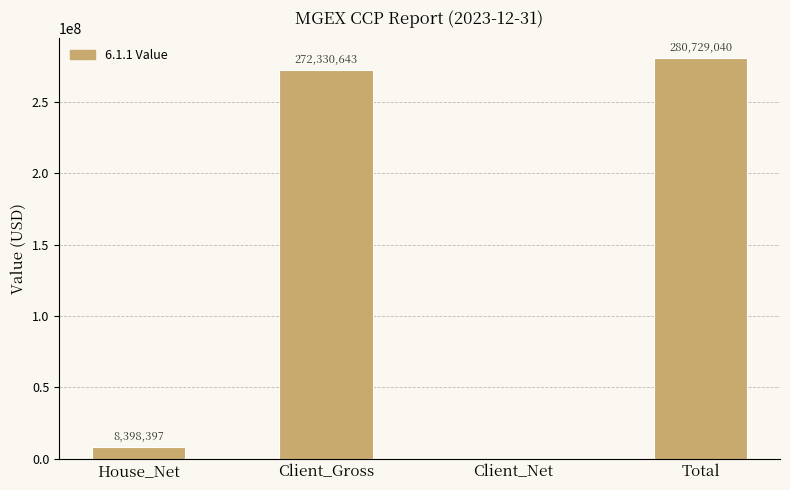

At which label is the value closest to 140364520?

House_Net